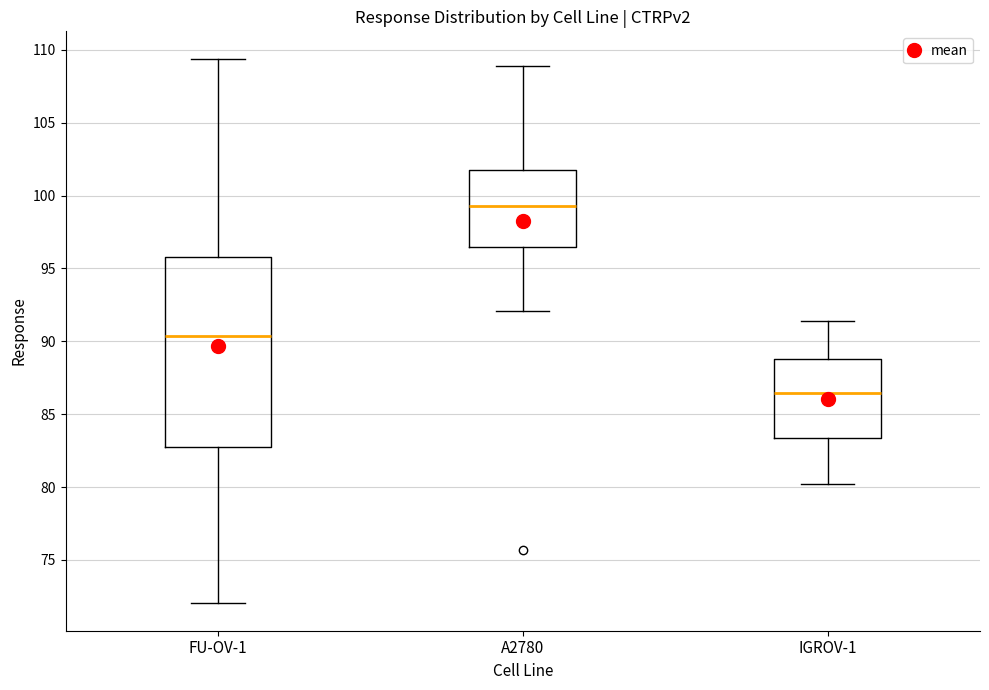

Reading left to right, transcribe this box plot: for each box, give where its median line is, the range the box spans, and where its two whiskers end, as read against the y-axis. The values are not printed on the chart, so give them approximately, as read against the axis.

FU-OV-1: median 90.5, box 82.5 to 96.0, whiskers 72.0 to 109.5
A2780: median 99.5, box 96.5 to 102.0, whiskers 92.0 to 109.0
IGROV-1: median 86.5, box 83.5 to 89.0, whiskers 80.0 to 91.5